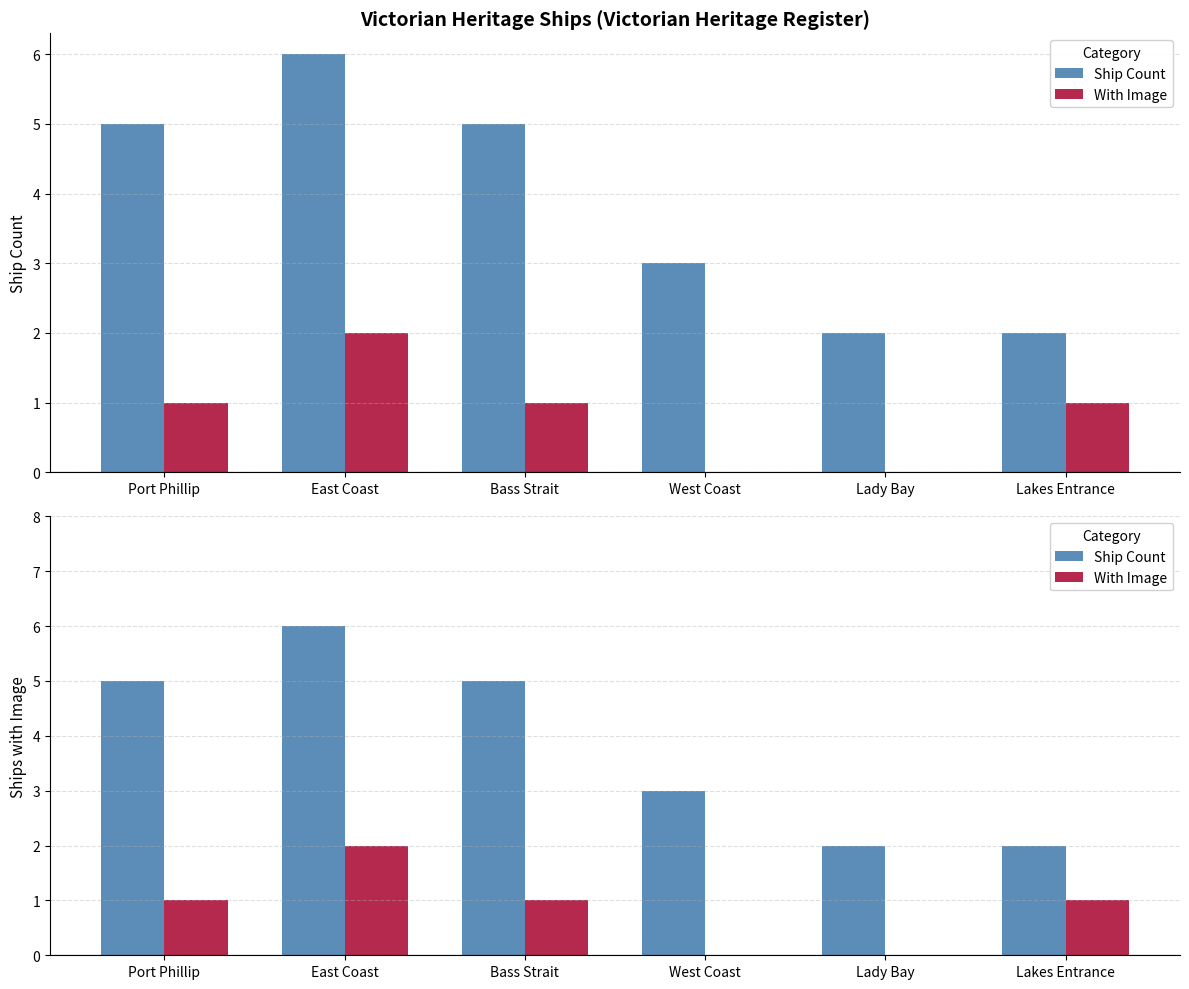

What is the sum of all Ship Count values?

23